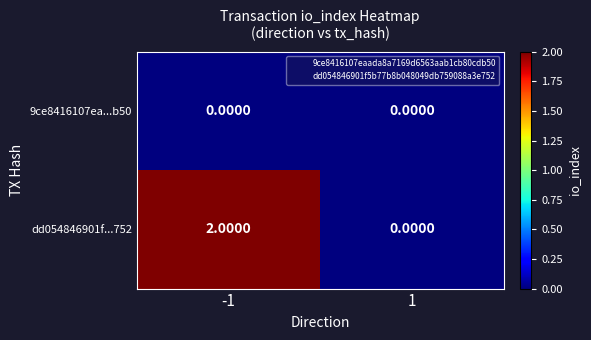

Rank the series at -1 from lowest to highest value.

9ce8416107ea...b50, dd054846901f...752